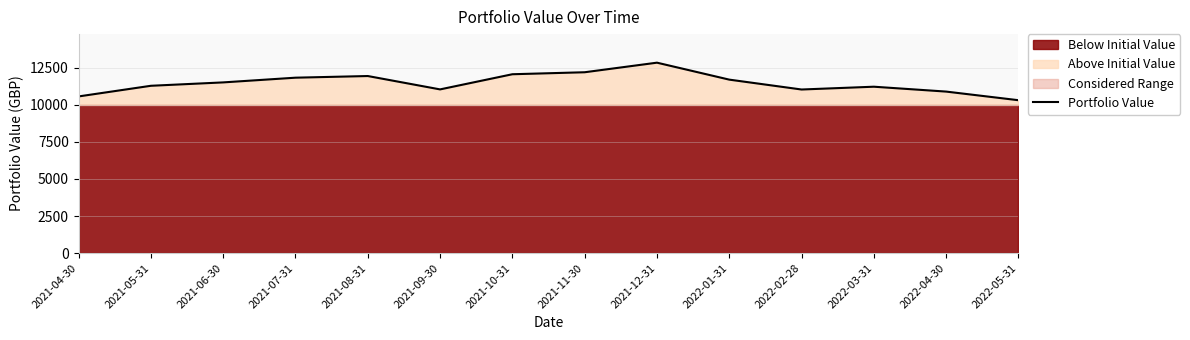

How many points are higher than both their immediate neighbors (excluding endpoints)?

3